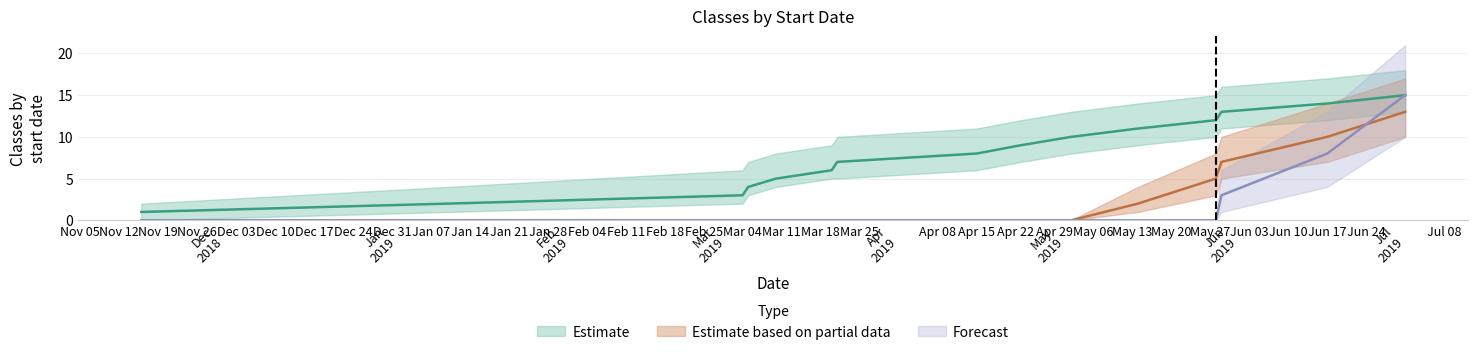

Which series has the largest total across all categories?

Estimate